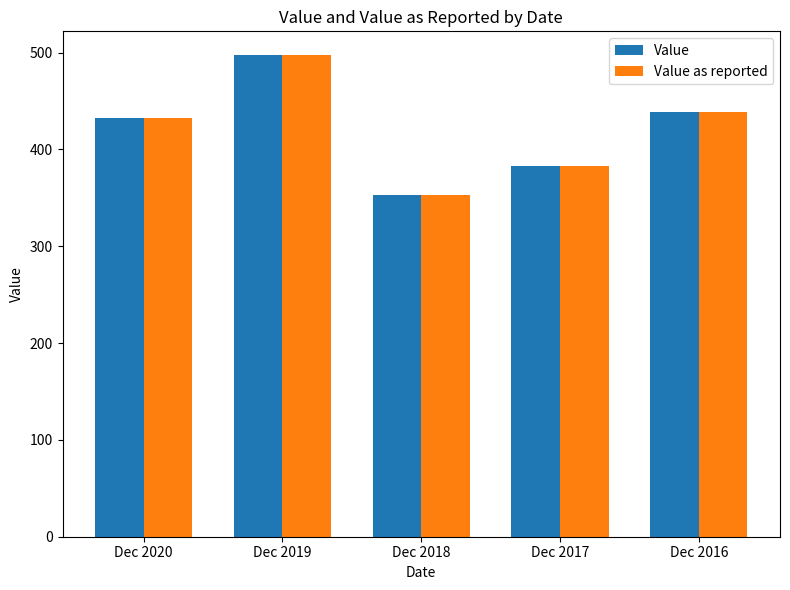

Read the Value as reported value at Dec 2016.

439.0